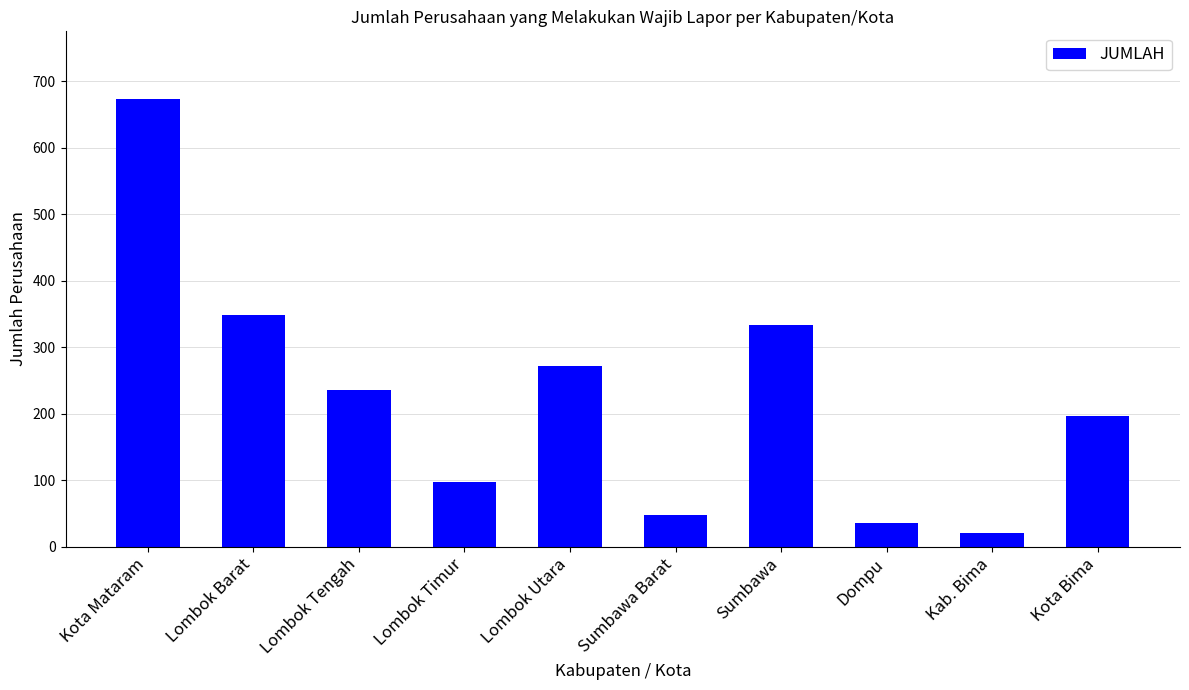

What is the sum of the values at Kota Bima and Dompu?

232